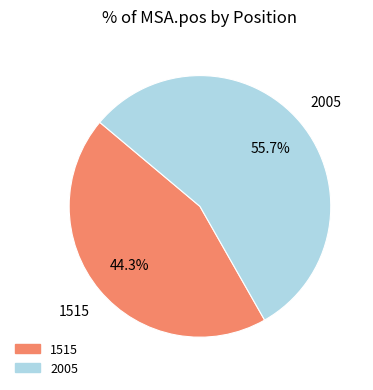

What is the ratio of the value at 1515 to the value at 2005?

0.8